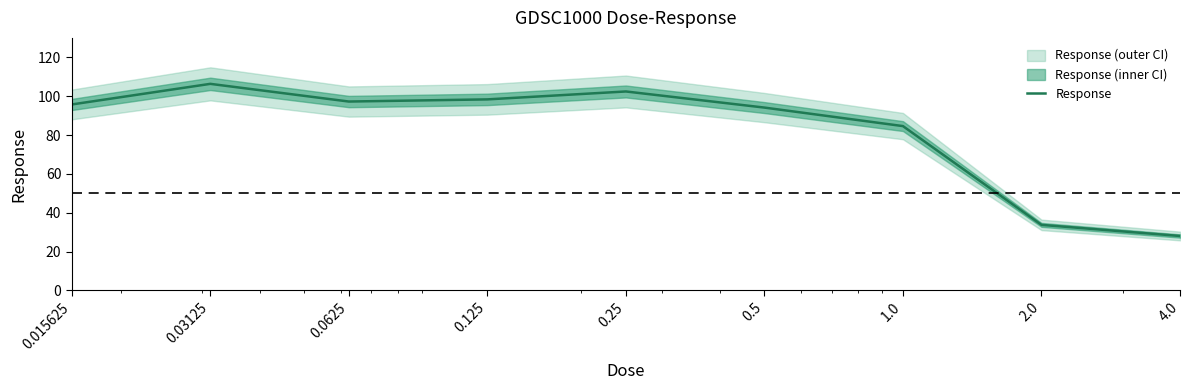

True or false: the data shows 33.8 at 2.0.

True